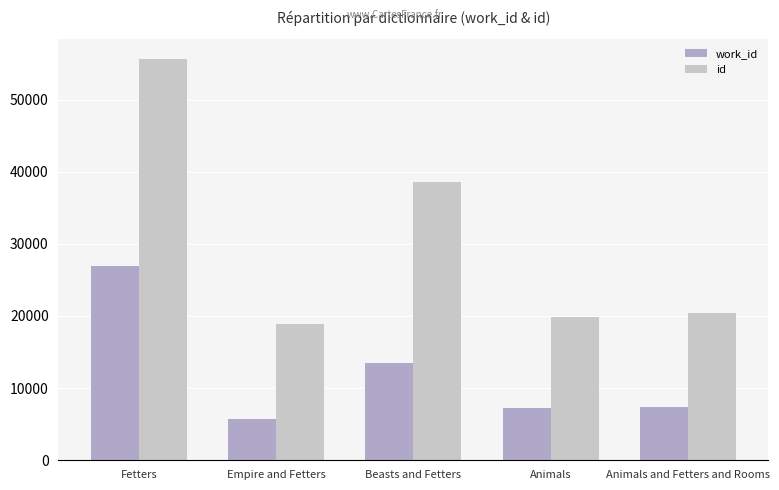

How many distinct data groups are displayed?

2